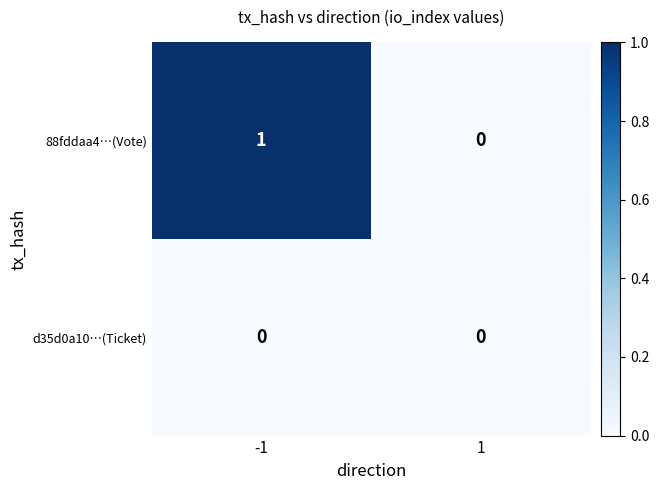

The 88fddaa4…(Vote) series shows 0 at 1. True or false?

True